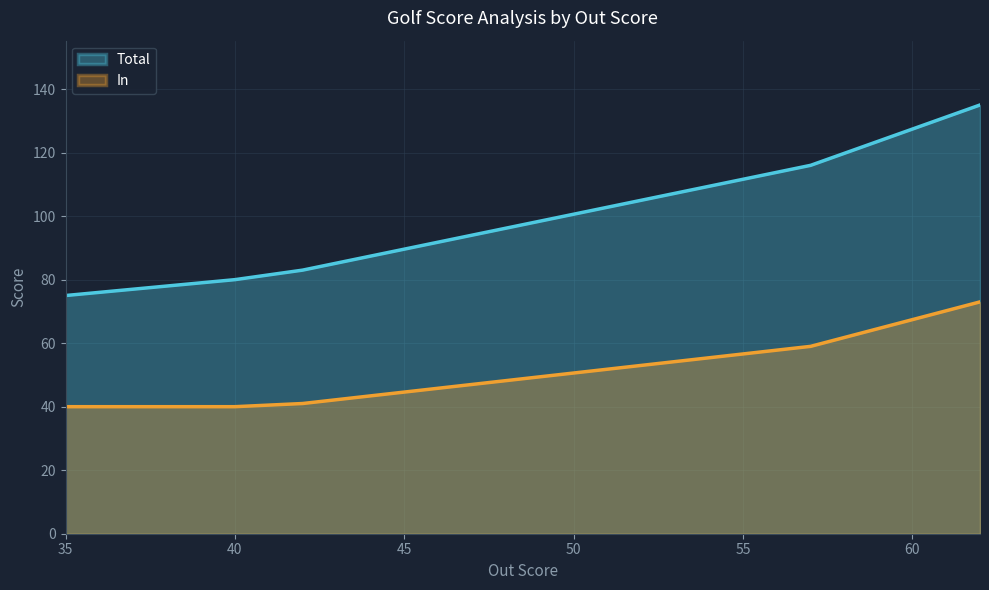

What is the value of the In point at the 4th from the left?

41